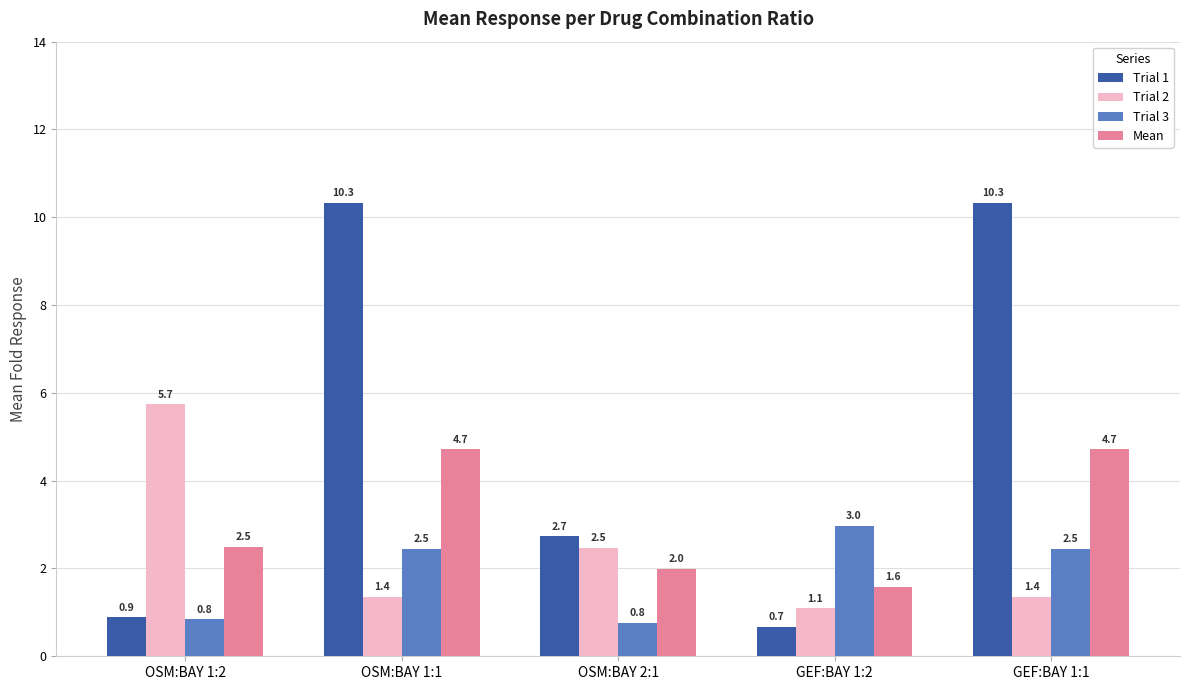

What is the sum of all Trial 1 values?

25.0